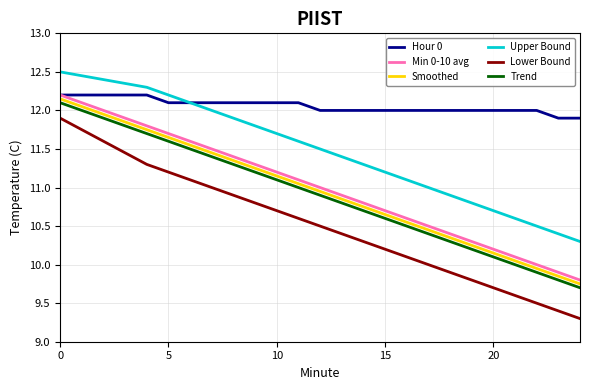

True or false: Min 0-10 avg and Smoothed intersect in this chart.

False